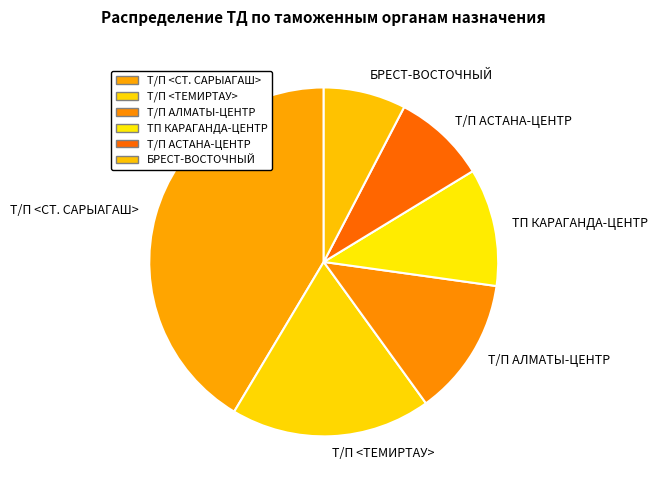

Which has a higher value, ТП КАРАГАНДА-ЦЕНТР or БРЕСТ-ВОСТОЧНЫЙ?

ТП КАРАГАНДА-ЦЕНТР